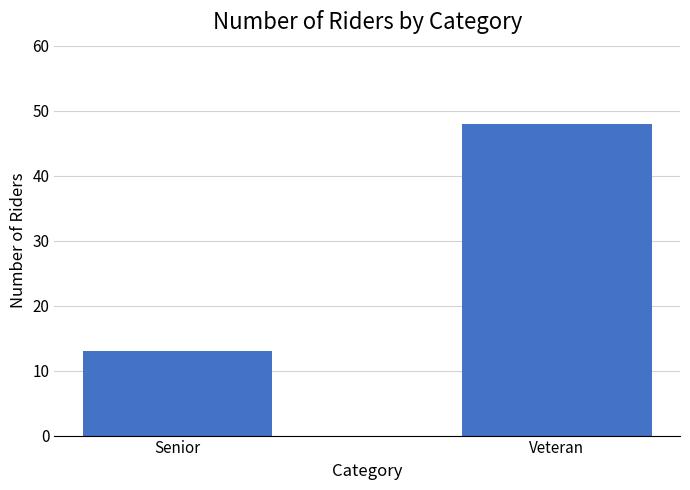

What is the difference between the values at Veteran and Senior?

35